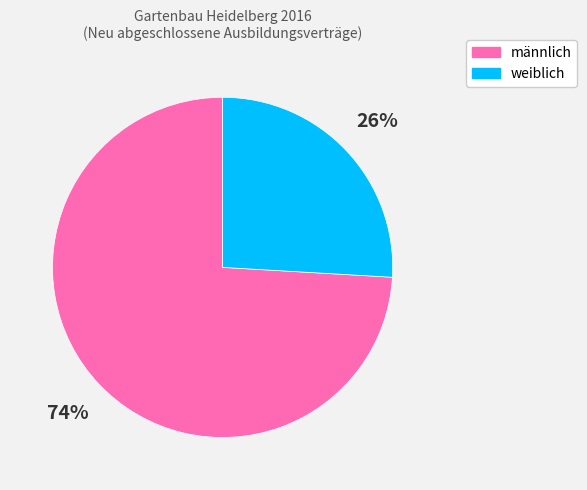

Is the sum of weiblich and männlich greater than half?

Yes